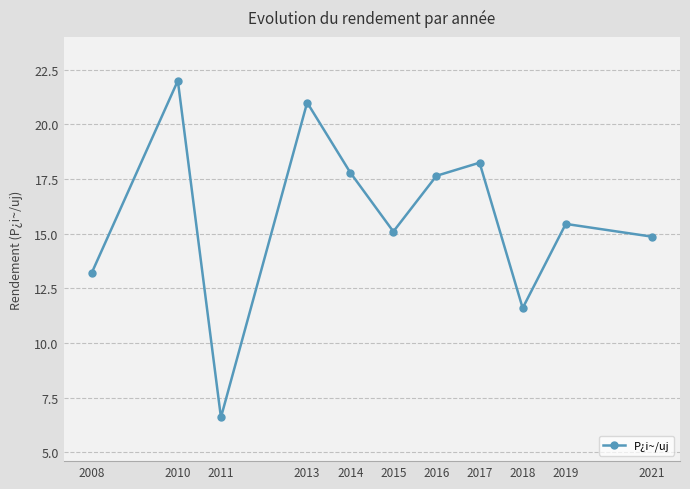

Between 2015 and 2019, which is larger?

2019